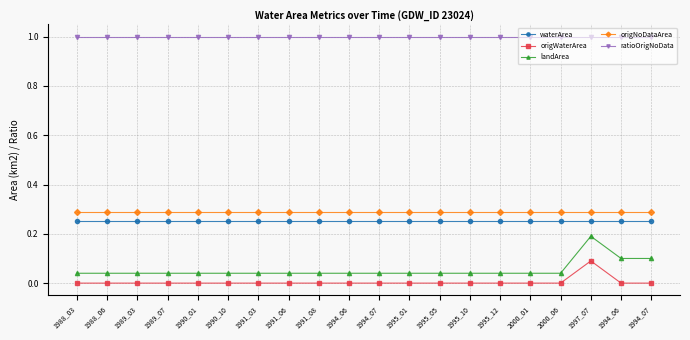

True or false: origWaterArea and landArea cross at least once.

False